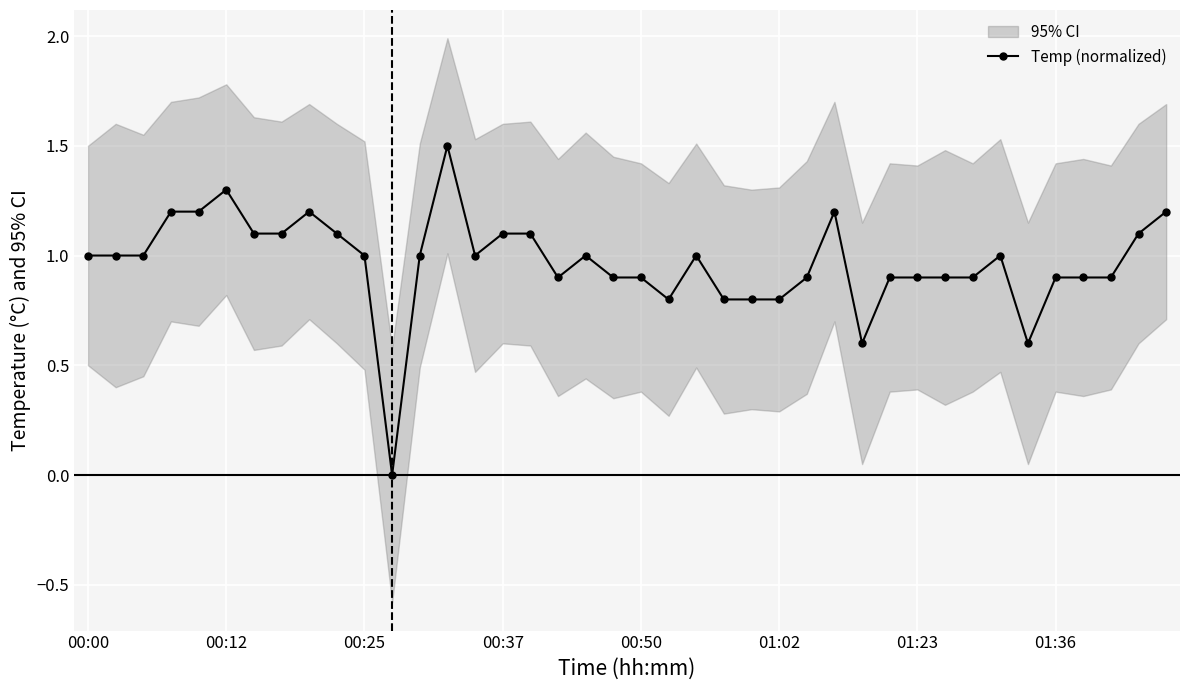

What is the sum of all values?

38.7